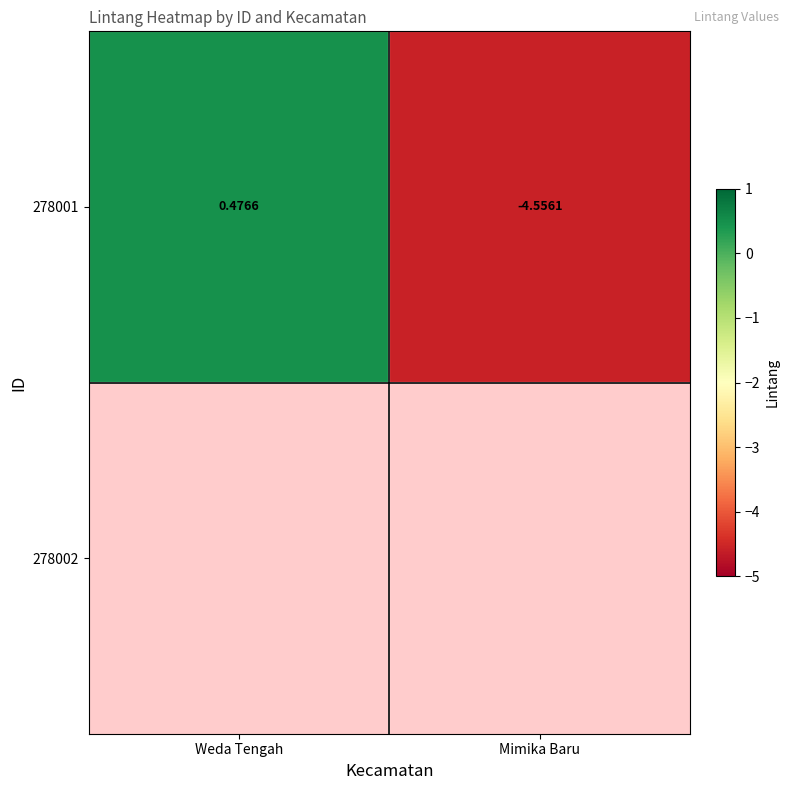

How many data points does each series have?

2